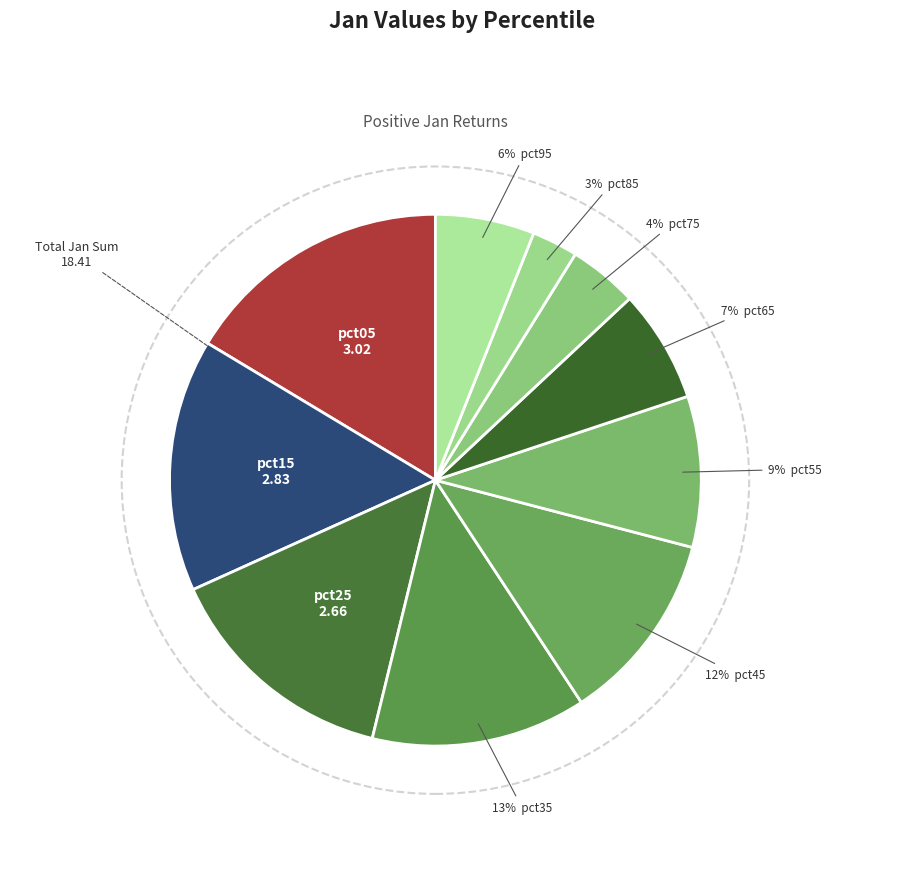

Which slice is the largest?

pct05